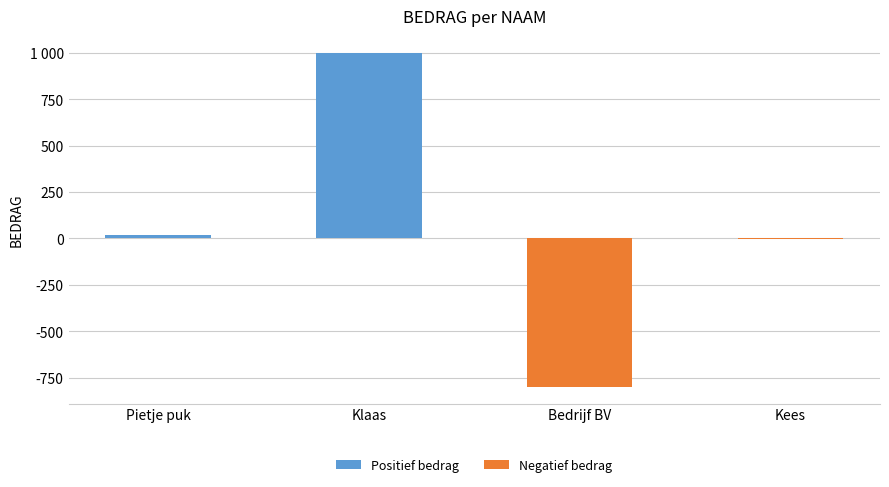

What is the difference between the maximum and minimum values in the Positief bedrag series?

1000.6